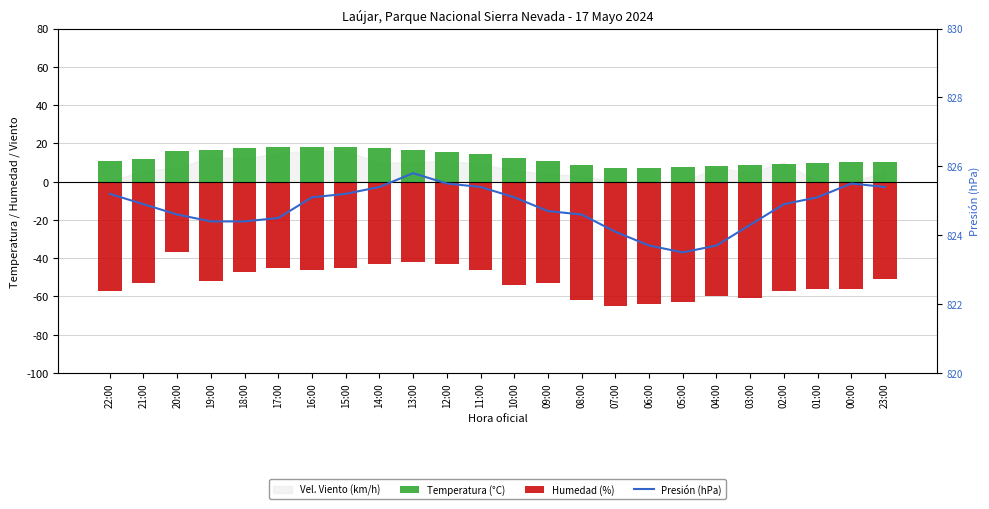

Reading left to right, extract all data points from this chart.

Temperatura (°C): 22:00=11.0	21:00=12.0	20:00=16.1	19:00=16.3	18:00=17.8	17:00=18.3	16:00=18.1	15:00=17.9	14:00=17.3	13:00=16.7	12:00=15.4	11:00=14.3	10:00=12.1	09:00=10.9	08:00=8.5	07:00=7.1	06:00=7.1	05:00=7.8	04:00=8.1	03:00=8.5	02:00=9.3	01:00=9.9	00:00=10.5	23:00=10.3
Humedad (%): 22:00=-57.0	21:00=-53.0	20:00=-37.0	19:00=-52.0	18:00=-47.0	17:00=-45.0	16:00=-46.0	15:00=-45.0	14:00=-43.0	13:00=-42.0	12:00=-43.0	11:00=-46.0	10:00=-54.0	09:00=-53.0	08:00=-62.0	07:00=-65.0	06:00=-64.0	05:00=-63.0	04:00=-60.0	03:00=-61.0	02:00=-57.0	01:00=-56.0	00:00=-56.0	23:00=-51.0
Presión (hPa): 22:00=825.2	21:00=824.9	20:00=824.6	19:00=824.4	18:00=824.4	17:00=824.5	16:00=825.1	15:00=825.2	14:00=825.4	13:00=825.8	12:00=825.5	11:00=825.4	10:00=825.1	09:00=824.7	08:00=824.6	07:00=824.1	06:00=823.7	05:00=823.5	04:00=823.7	03:00=824.3	02:00=824.9	01:00=825.1	00:00=825.5	23:00=825.4